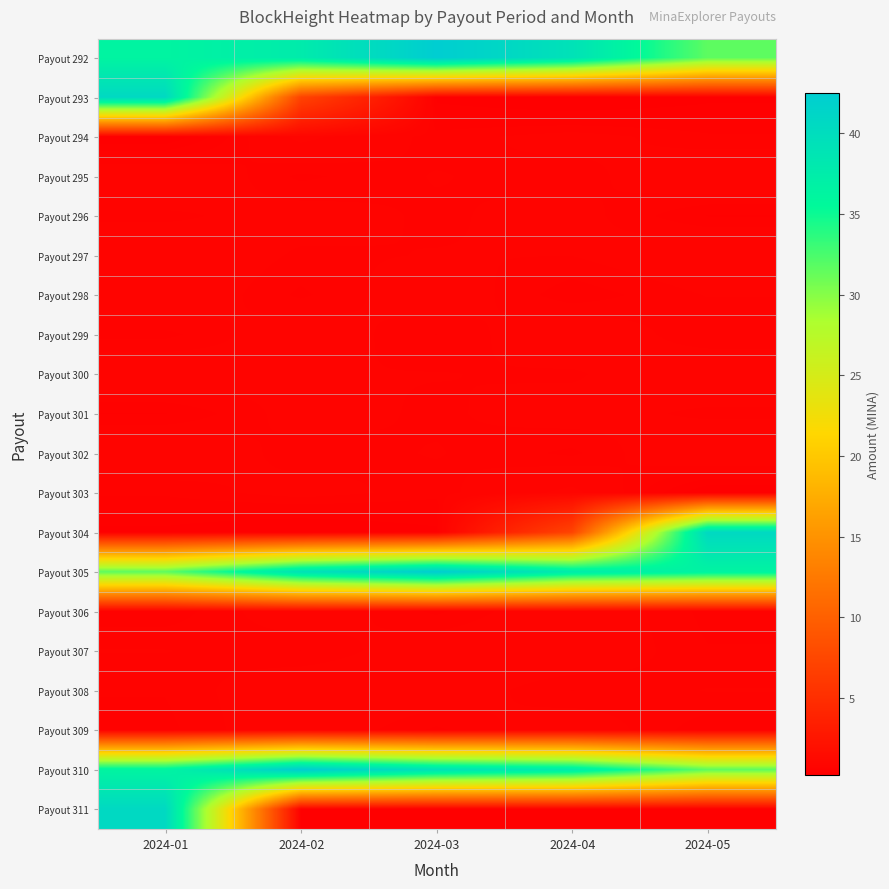

Reading left to right, list all the values displayed in this chart.

Payout 292: 2024-01=36.3	2024-02=37.7	2024-03=42.5	2024-04=39.2	2024-05=31.6
Payout 293: 2024-01=40.6	2024-02=7.2	2024-03=0.4	2024-04=0.2	2024-05=0.4
Payout 294: 2024-01=0.3	2024-02=0.9	2024-03=0.6	2024-04=0.7	2024-05=0.6
Payout 295: 2024-01=0.8	2024-02=0.5	2024-03=0.7	2024-04=0.6	2024-05=0.8
Payout 296: 2024-01=0.6	2024-02=0.7	2024-03=0.6	2024-04=0.7	2024-05=0.5
Payout 297: 2024-01=0.8	2024-02=0.6	2024-03=0.6	2024-04=0.6	2024-05=0.8
Payout 298: 2024-01=0.8	2024-02=0.5	2024-03=0.7	2024-04=0.5	2024-05=0.6
Payout 299: 2024-01=0.5	2024-02=0.7	2024-03=0.6	2024-04=0.8	2024-05=0.6
Payout 300: 2024-01=0.8	2024-02=0.6	2024-03=0.6	2024-04=0.6	2024-05=0.8
Payout 301: 2024-01=0.5	2024-02=0.7	2024-03=0.6	2024-04=0.7	2024-05=0.6
Payout 302: 2024-01=0.8	2024-02=0.6	2024-03=0.7	2024-04=0.5	2024-05=0.8
Payout 303: 2024-01=0.6	2024-02=0.7	2024-03=0.6	2024-04=0.9	2024-05=0.3
Payout 304: 2024-01=0.4	2024-02=0.2	2024-03=0.4	2024-04=7.2	2024-05=40.6
Payout 305: 2024-01=31.6	2024-02=39.2	2024-03=42.5	2024-04=37.7	2024-05=36.3
Payout 306: 2024-01=0.5	2024-02=0.7	2024-03=0.5	2024-04=0.8	2024-05=0.5
Payout 307: 2024-01=0.6	2024-02=0.6	2024-03=0.7	2024-04=0.8	2024-05=0.6
Payout 308: 2024-01=0.6	2024-02=0.8	2024-03=0.7	2024-04=0.6	2024-05=0.6
Payout 309: 2024-01=0.5	2024-02=0.8	2024-03=0.5	2024-04=0.7	2024-05=0.5
Payout 310: 2024-01=36.3	2024-02=42.5	2024-03=39.2	2024-04=37.7	2024-05=31.6
Payout 311: 2024-01=40.6	2024-02=0.4	2024-03=0.2	2024-04=0.4	2024-05=0.3